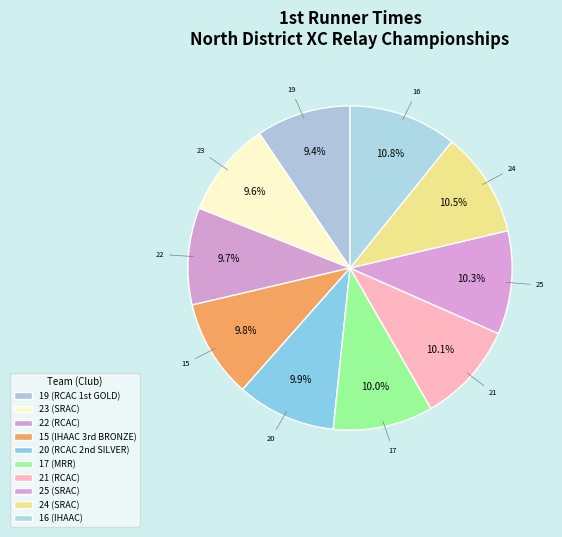

Count the number of slices in the pie.

10